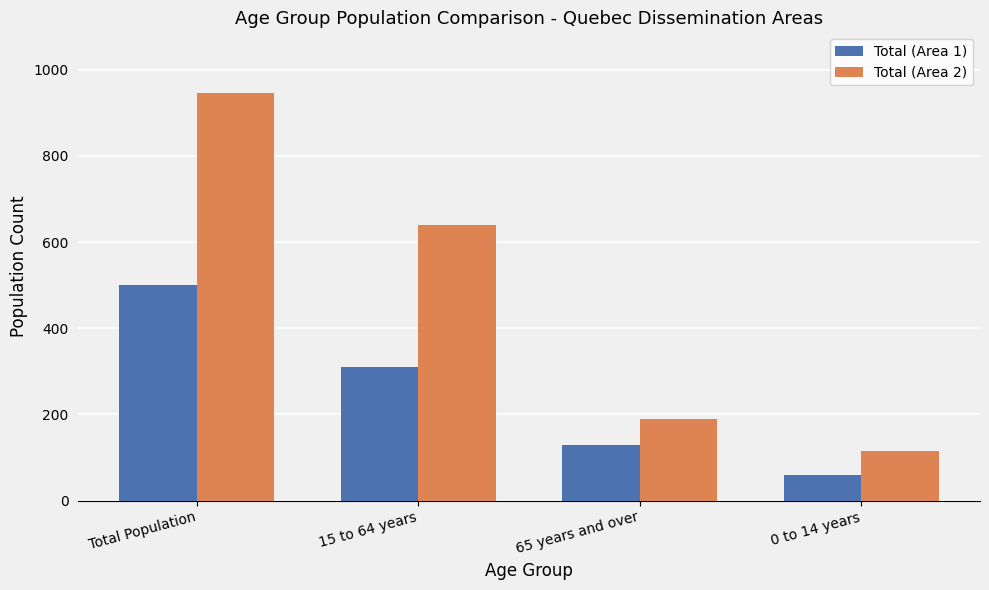

How many bars are there in total?

8